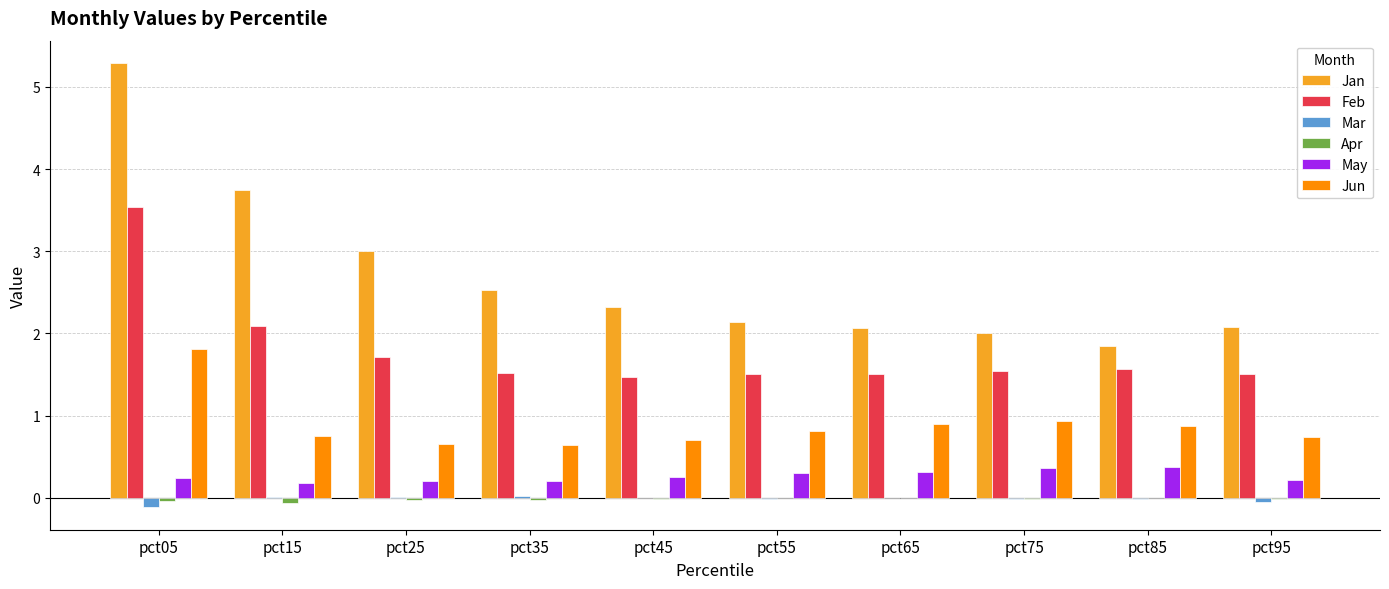

True or false: Jun has a value of 0.6 at pct35.

True